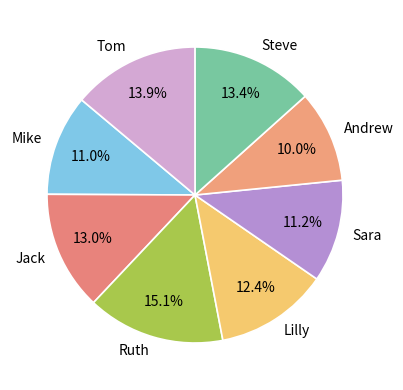

To the nearest percent, what is the difference between the largest and smallest slice percentages?

5%